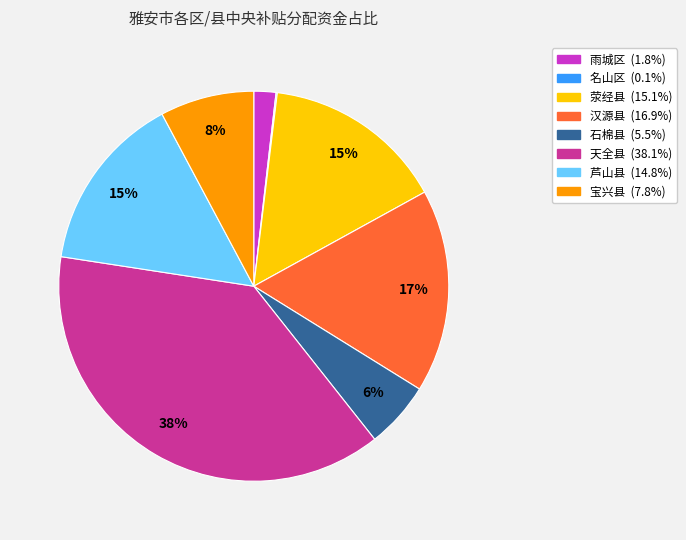

Which slice is the largest?

天全县